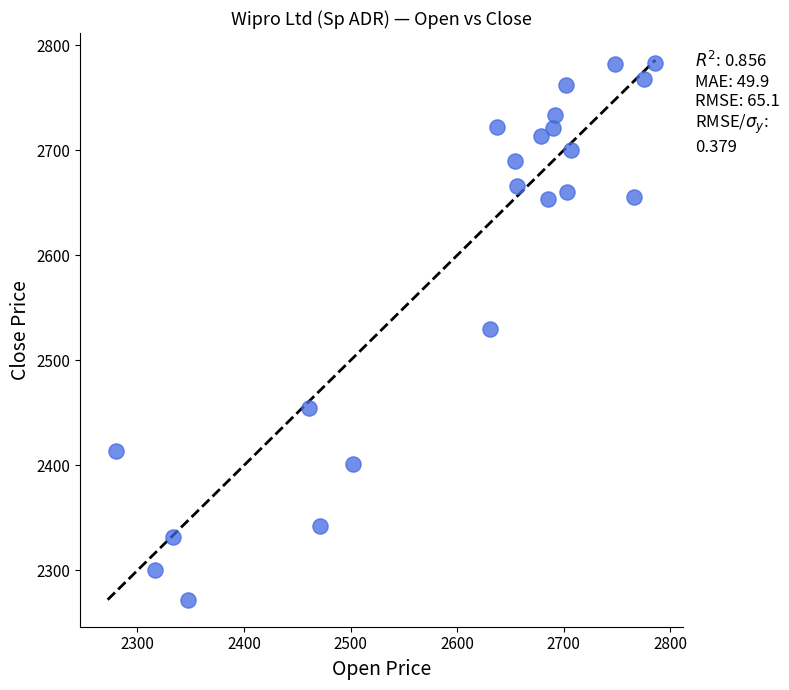

What is the range of Y values (max minus min)?

511